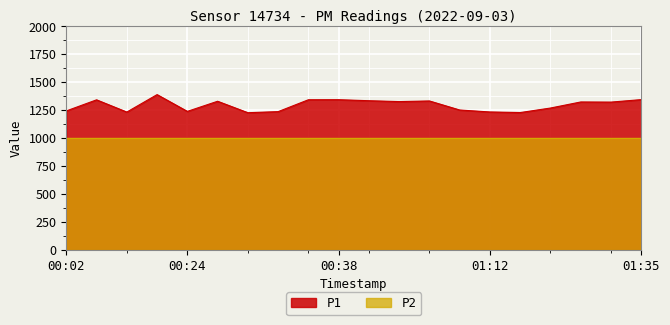

List the labels in order of value, largest first.

00:22, 01:35, 00:38, 00:35, 00:16, 00:49, 01:00, 00:27, 00:51, 01:29, 01:32, 01:26, 01:08, 00:02, 00:24, 00:32, 01:12, 00:19, 01:17, 00:29